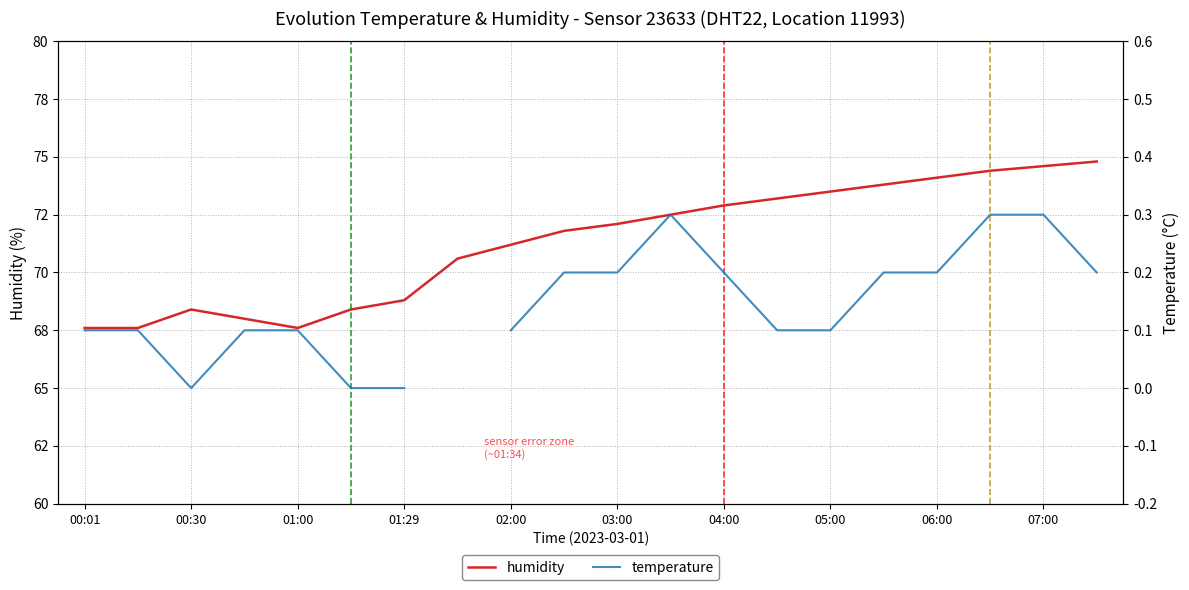

At which category is the sum across all series the highest?

19